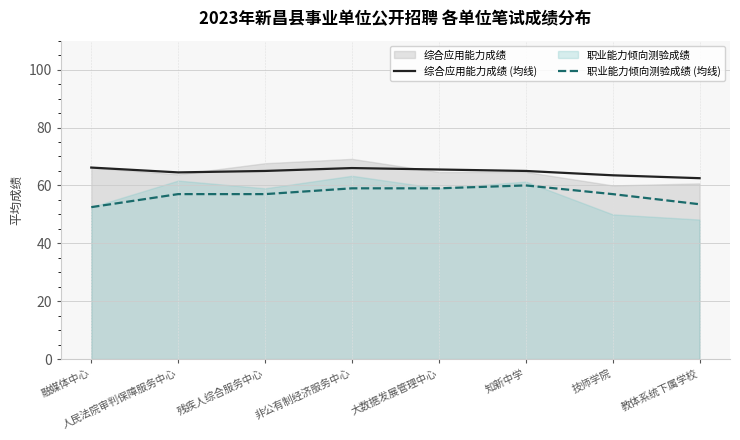

What position from the left is 教体系统下属学校?

8